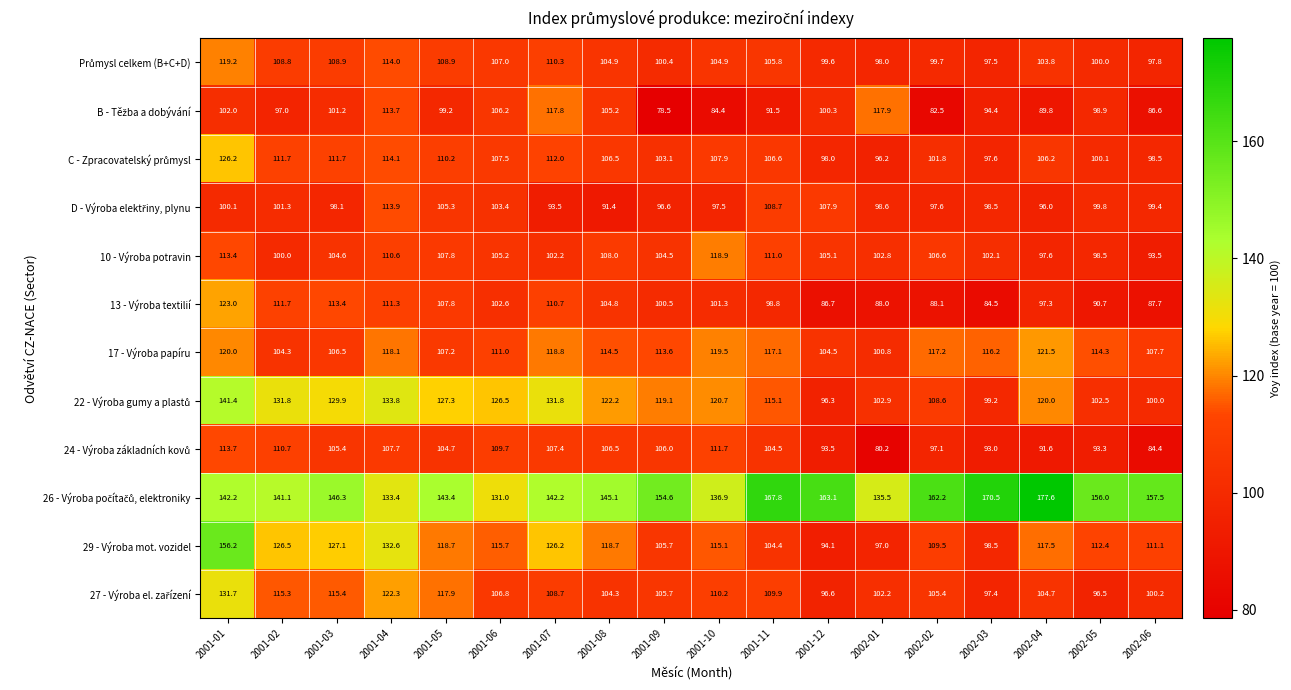

At which label does 10 - Výroba potravin first exceed 105?

2001-01